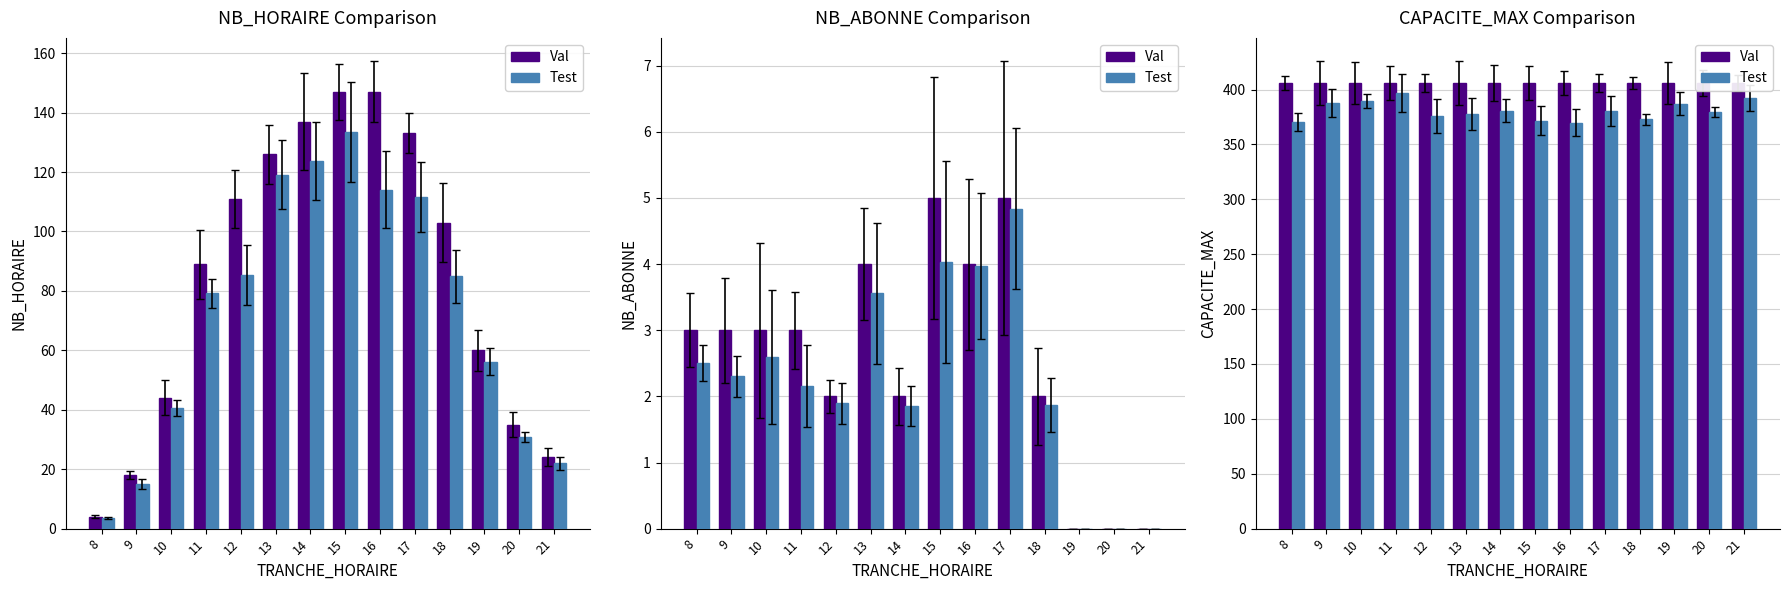

What is the value of the Val bar at the 6th from the left?

406.0